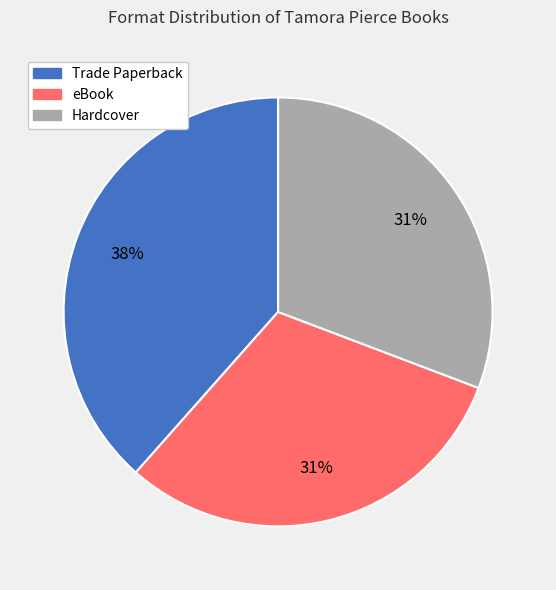

Which has a higher value, eBook or Trade Paperback?

Trade Paperback